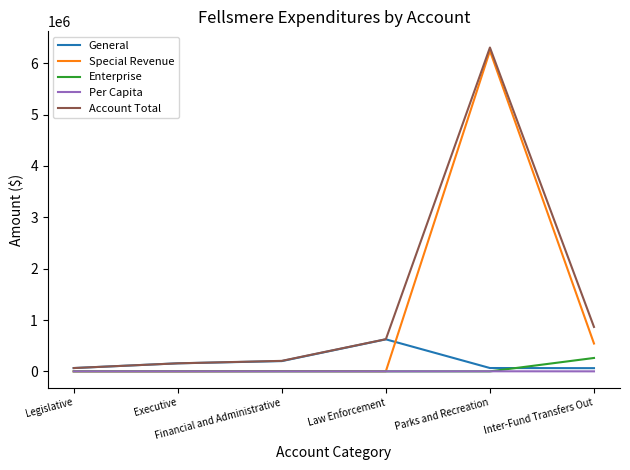

Does the chart display data point markers on the line(s)?

No